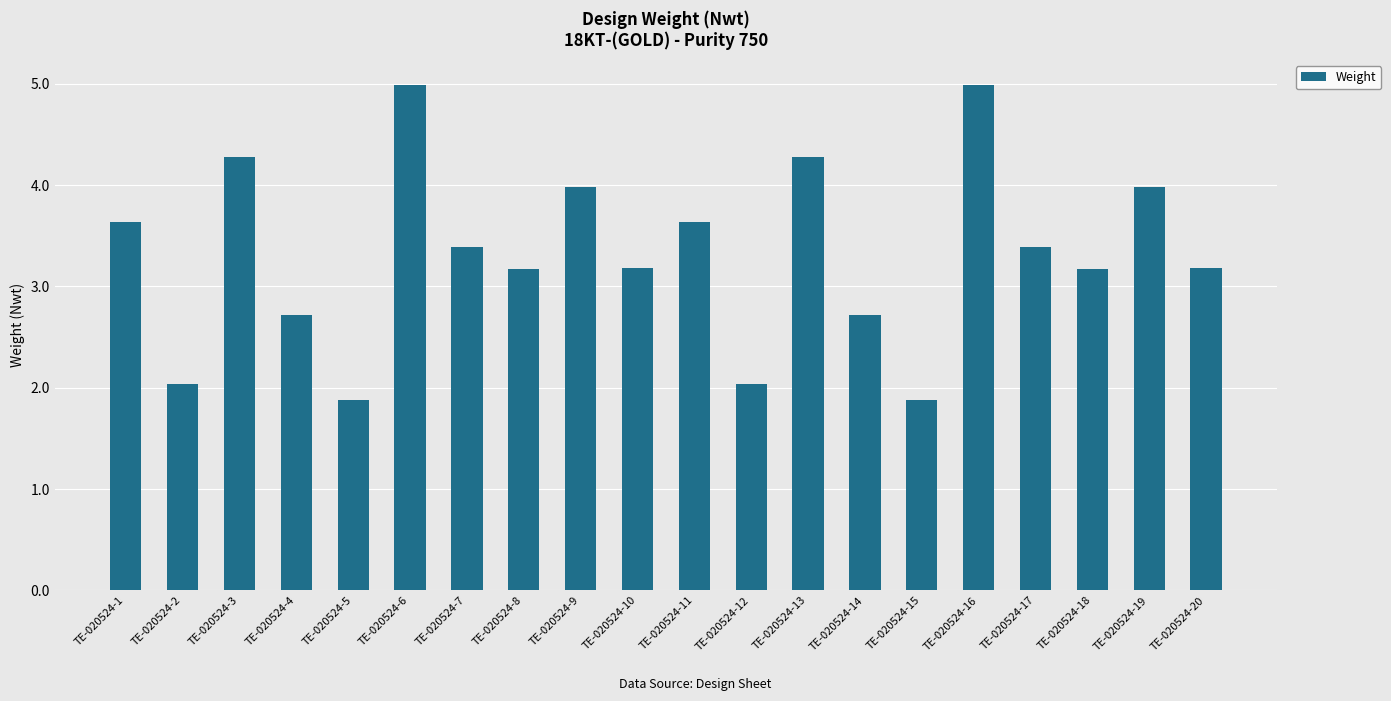

What is the change in value from TE-020524-9 to TE-020524-20?

-0.8